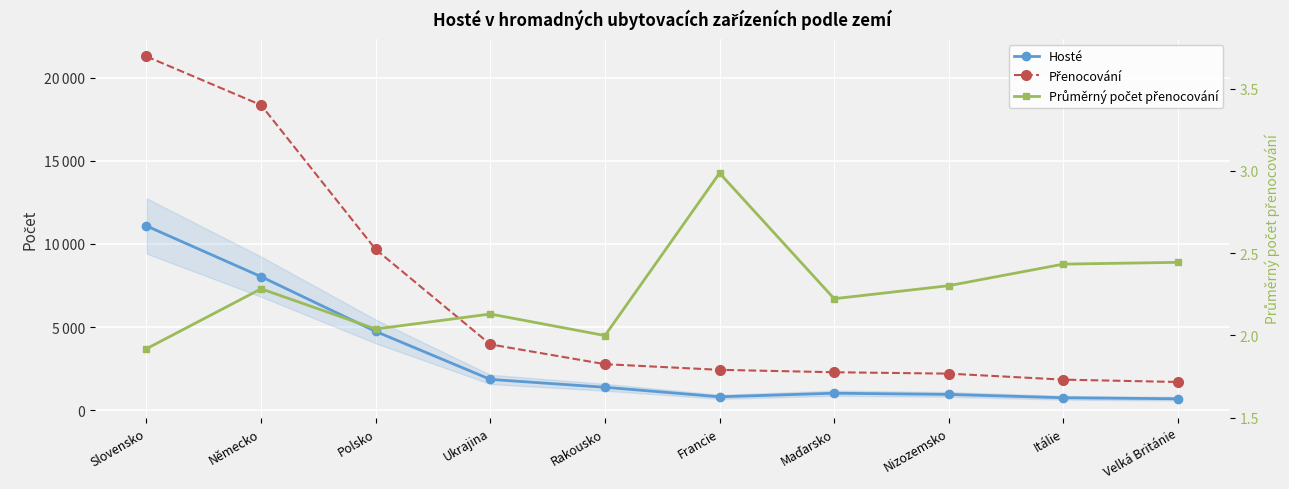

What is the difference between the Hosté values at Slovensko and Rakousko?

9695.0